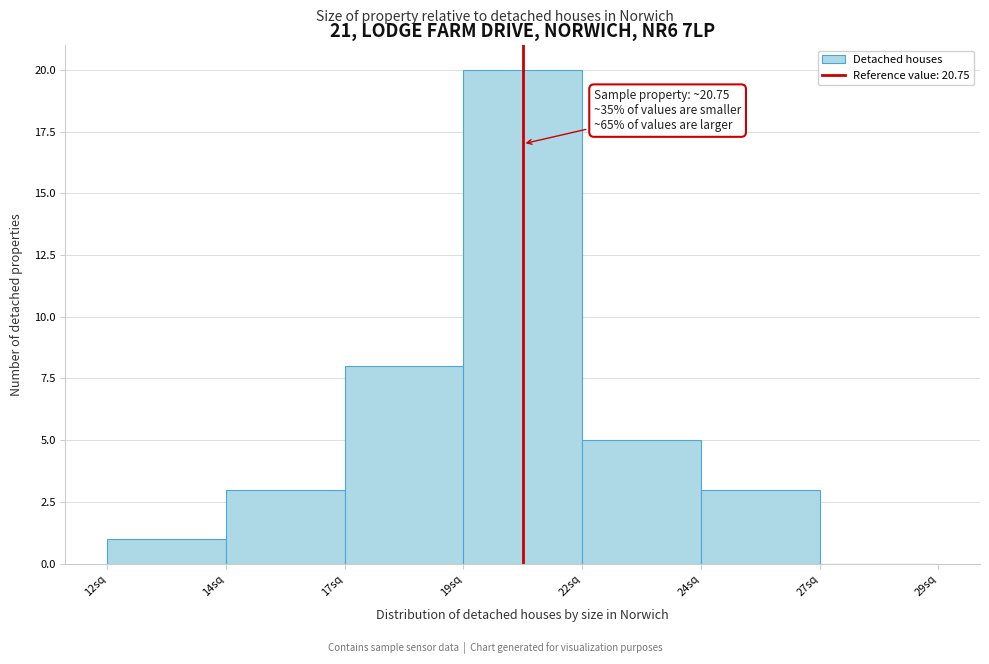

Reading left to right, list all the values displayed in this chart.

12sq=1	14sq=3	17sq=8	19sq=20	22sq=5	24sq=3	27sq=0